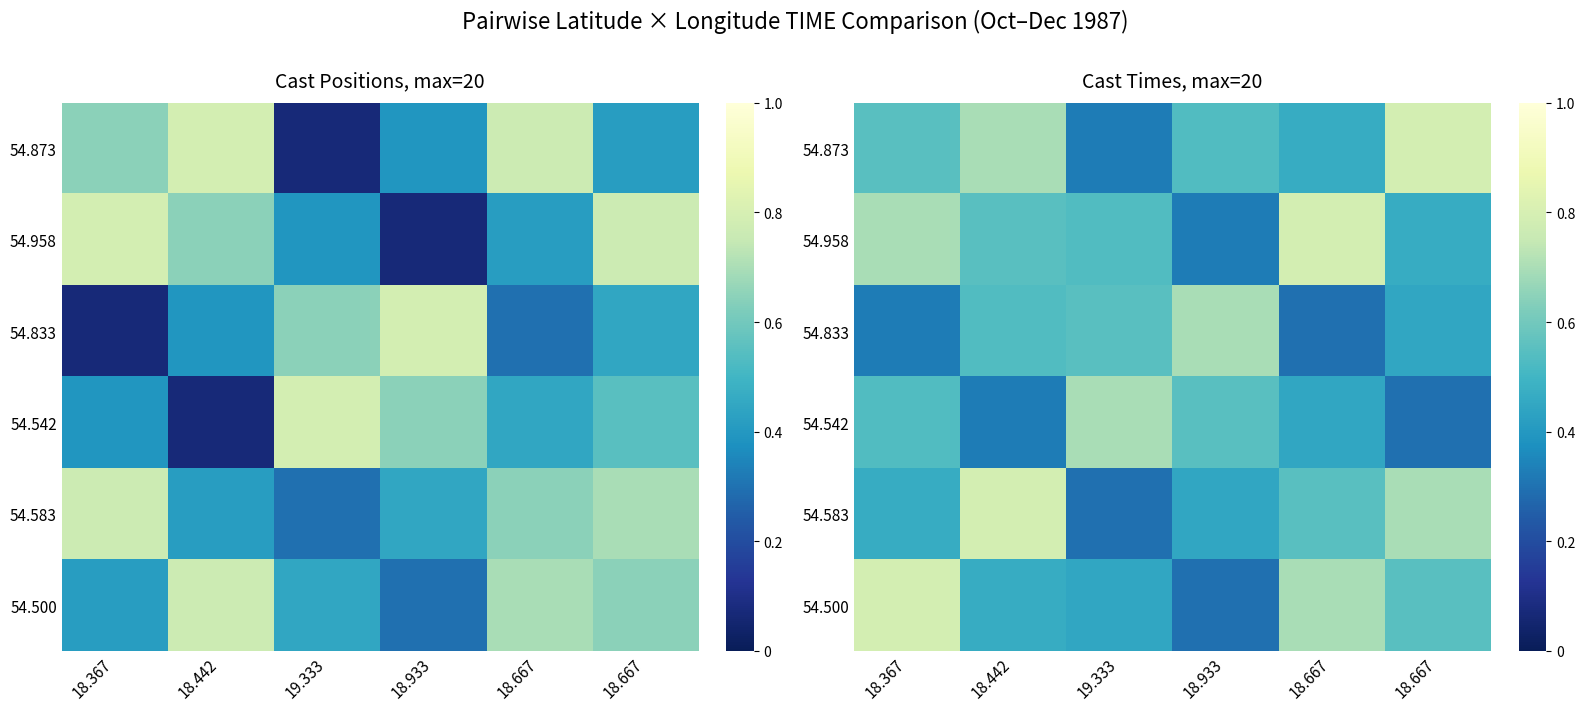

Which has a higher value, 18.367 or 18.933?

18.367